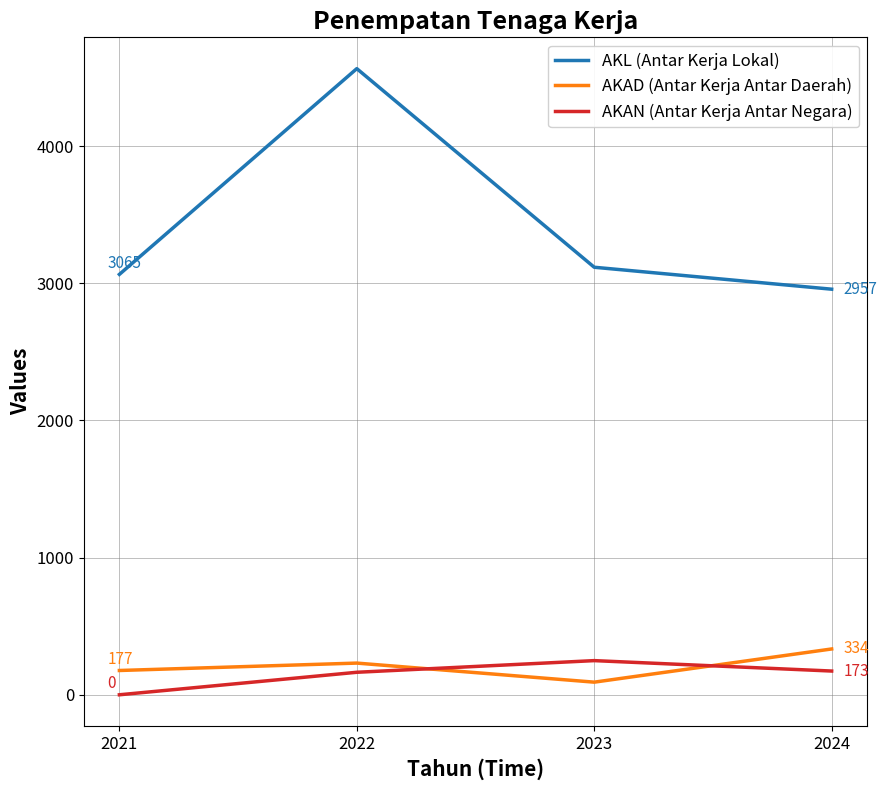

Where is the first local maximum for AKAD (Antar Kerja Antar Daerah)?

2022